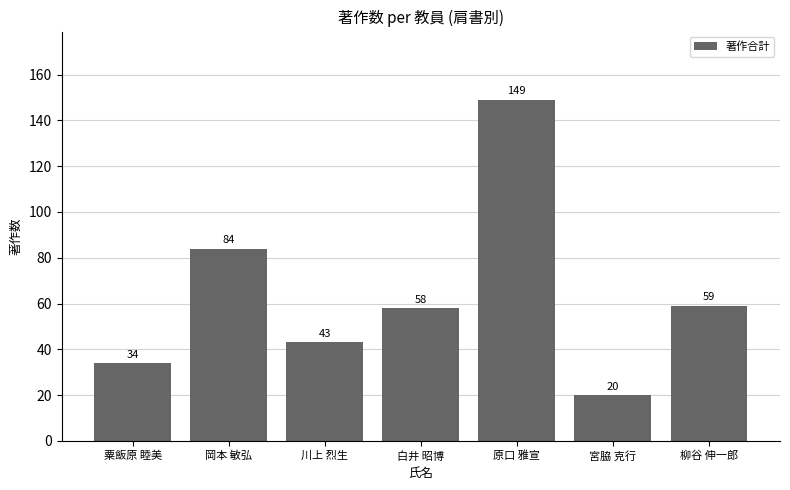

What is the minimum value shown in the chart?

20